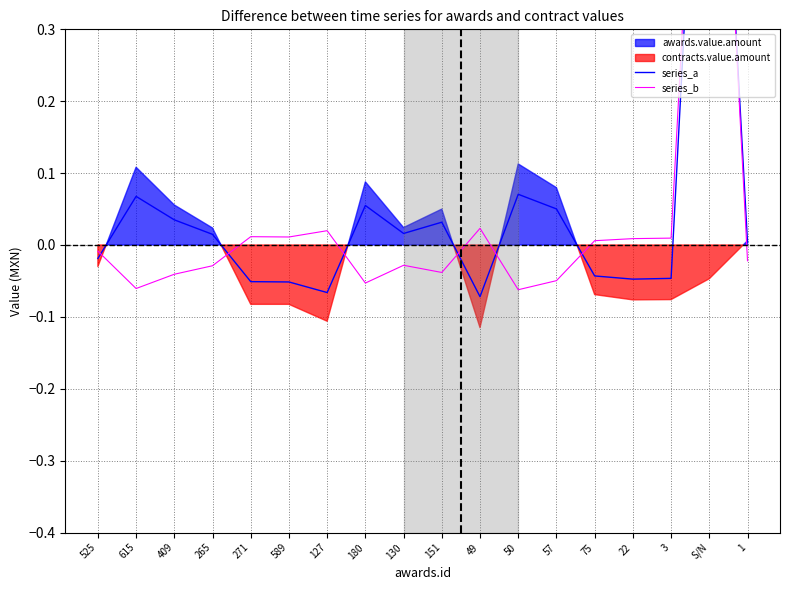

Where is series_b nearest to the value 0?

75